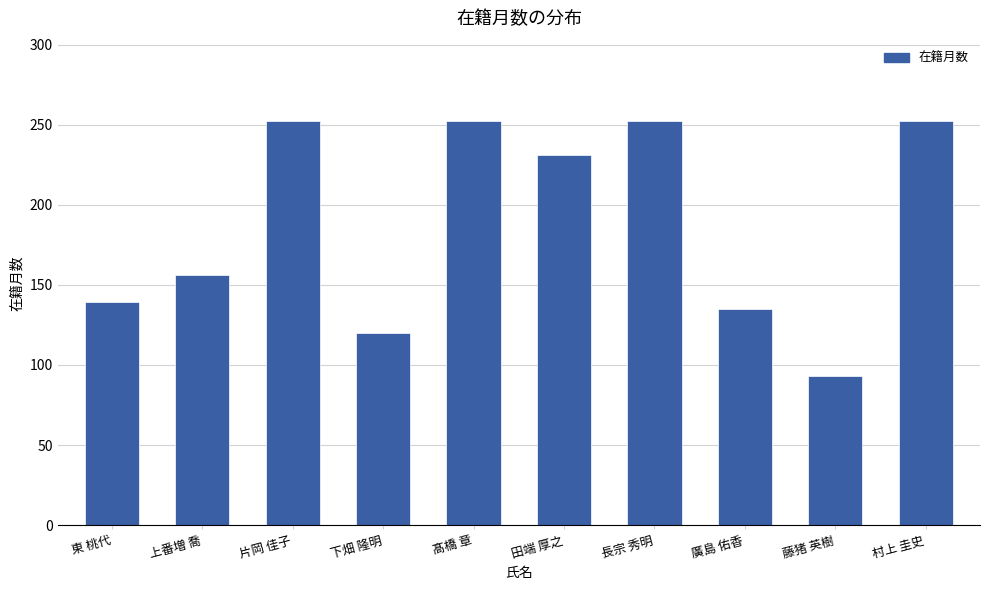

What is the smallest value displayed?

93